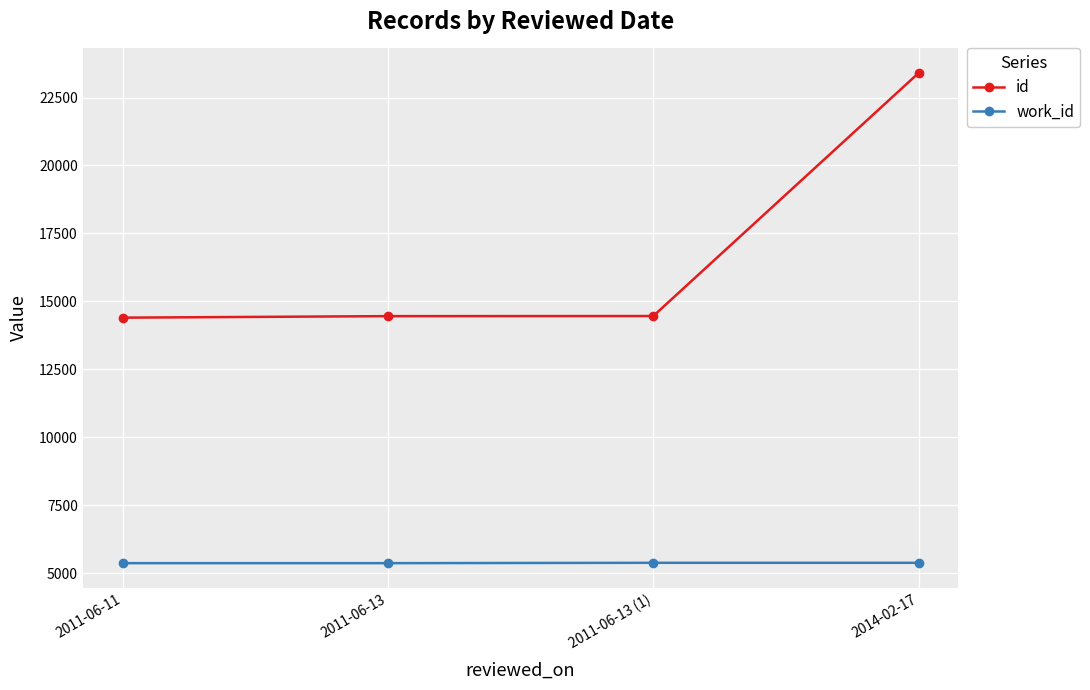

What is the label of the 4th point from the right?

2011-06-11